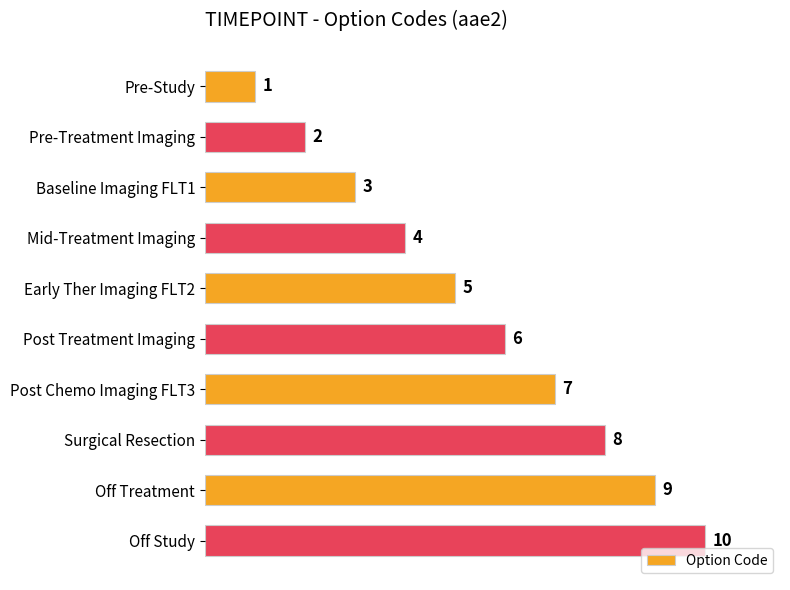

What is the label of the 10th bar from the top?

Off Study